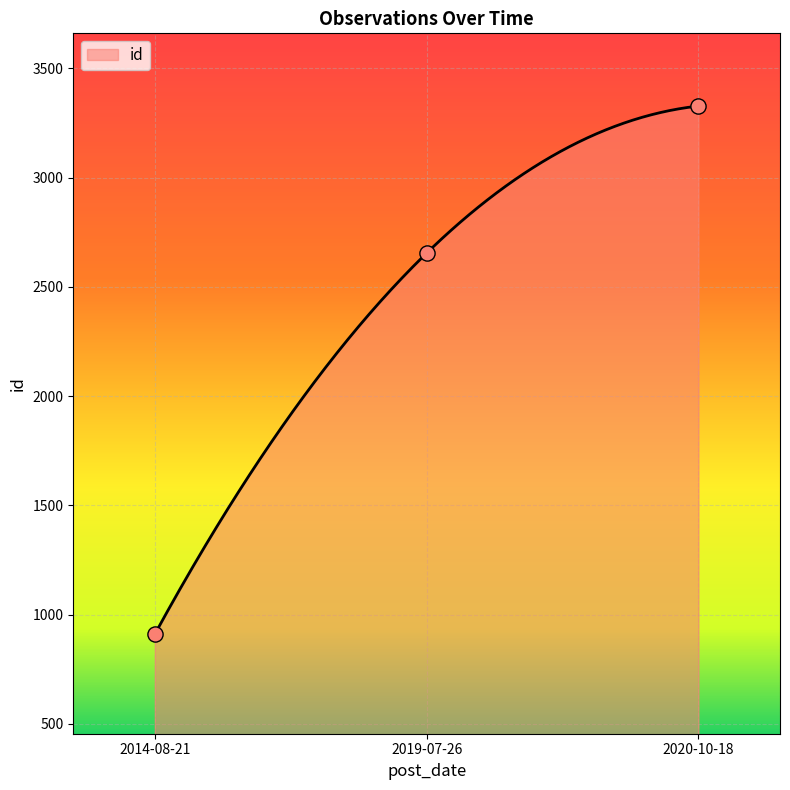

Between 2019-07-26 and 2014-08-21, which is larger?

2019-07-26